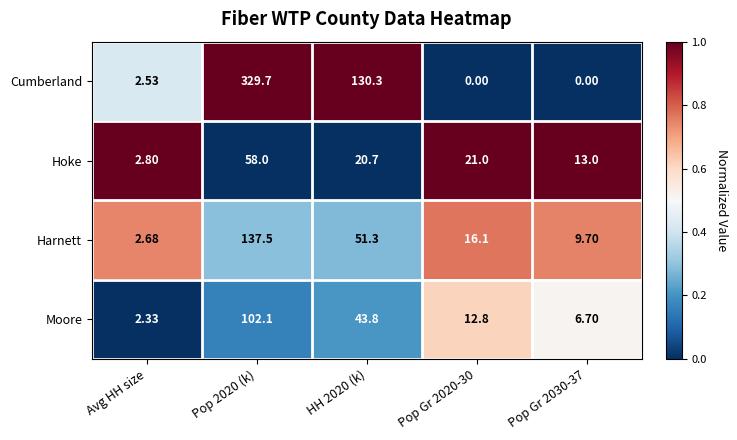

Which series changed the most between Pop 2020 (k) and Pop Gr 2030-37?

Cumberland